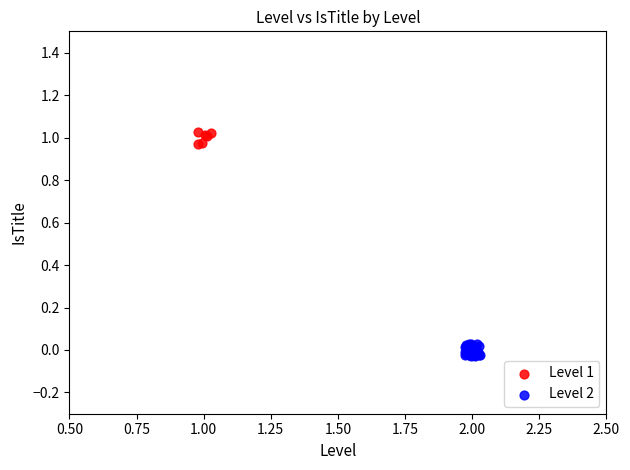

Which series has the largest Y range (max minus min)?

Level 2